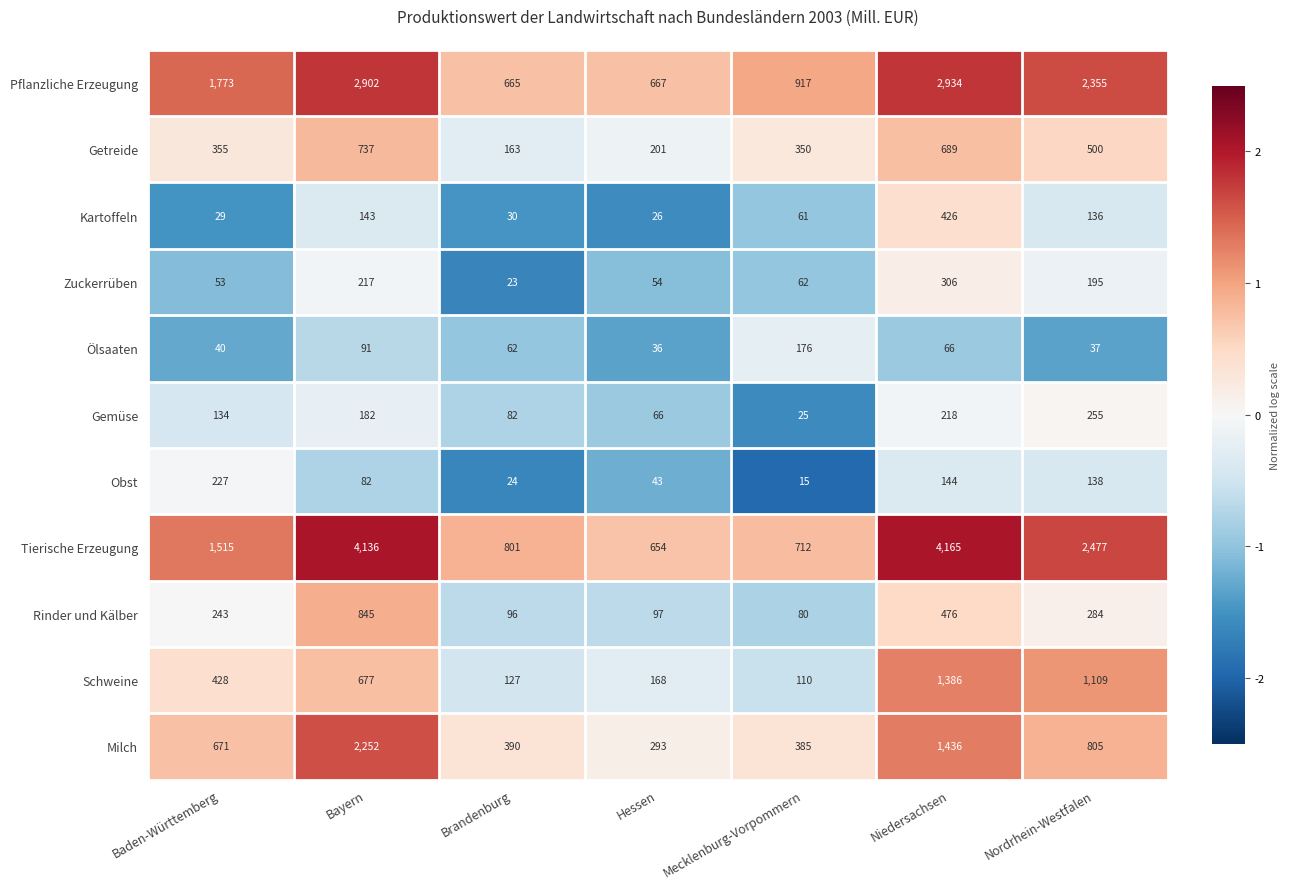

What is the total value across all series at Baden-Württemberg?

5468